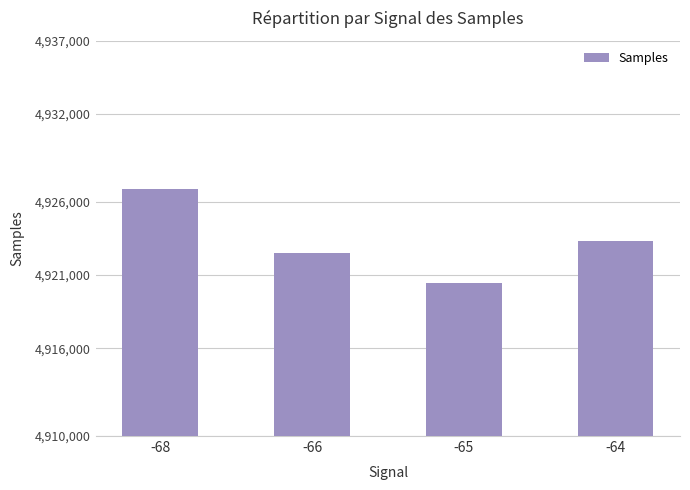

At which label does the data first exceed 4923297?

-68